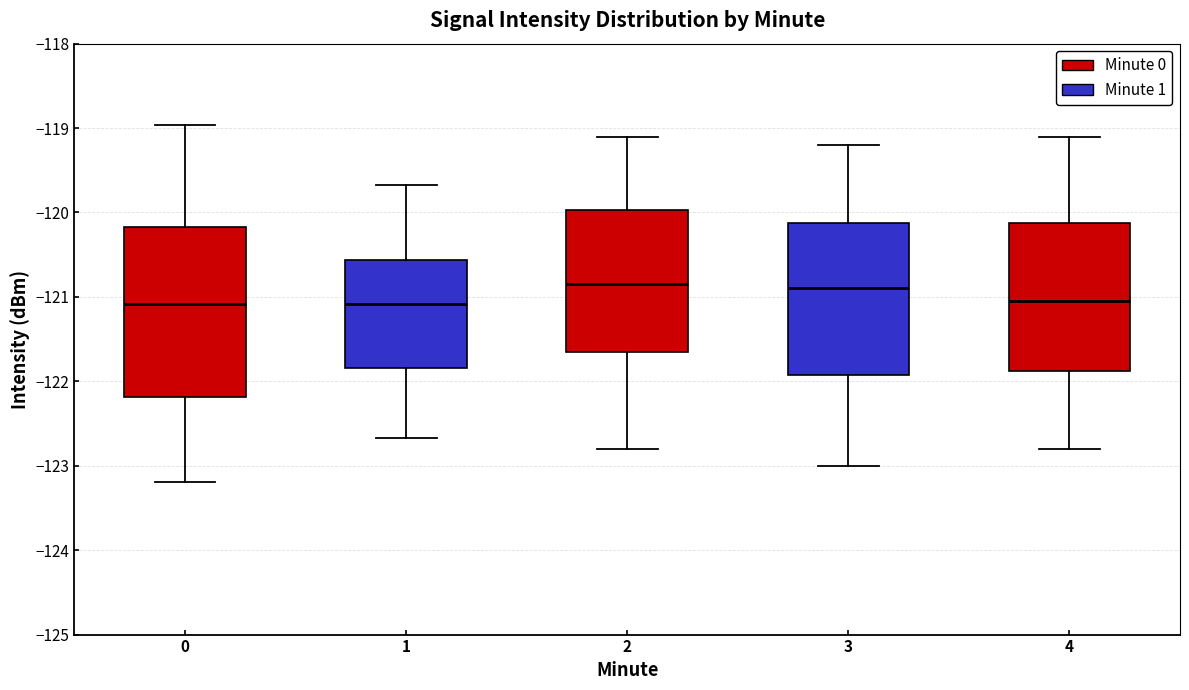

Reading left to right, read every box against the y-axis: the position of its median line, the range the box covers, and the ends of its whiskers. The values are not printed on the chart, so give them approximately, as read against the axis.

0: median -121.1, box -122.2 to -120.2, whiskers -123.2 to -119.0
1: median -121.1, box -121.8 to -120.6, whiskers -122.7 to -119.7
2: median -120.8, box -121.6 to -120.0, whiskers -122.8 to -119.1
3: median -120.9, box -121.9 to -120.1, whiskers -123.0 to -119.2
4: median -121.0, box -121.9 to -120.1, whiskers -122.8 to -119.1